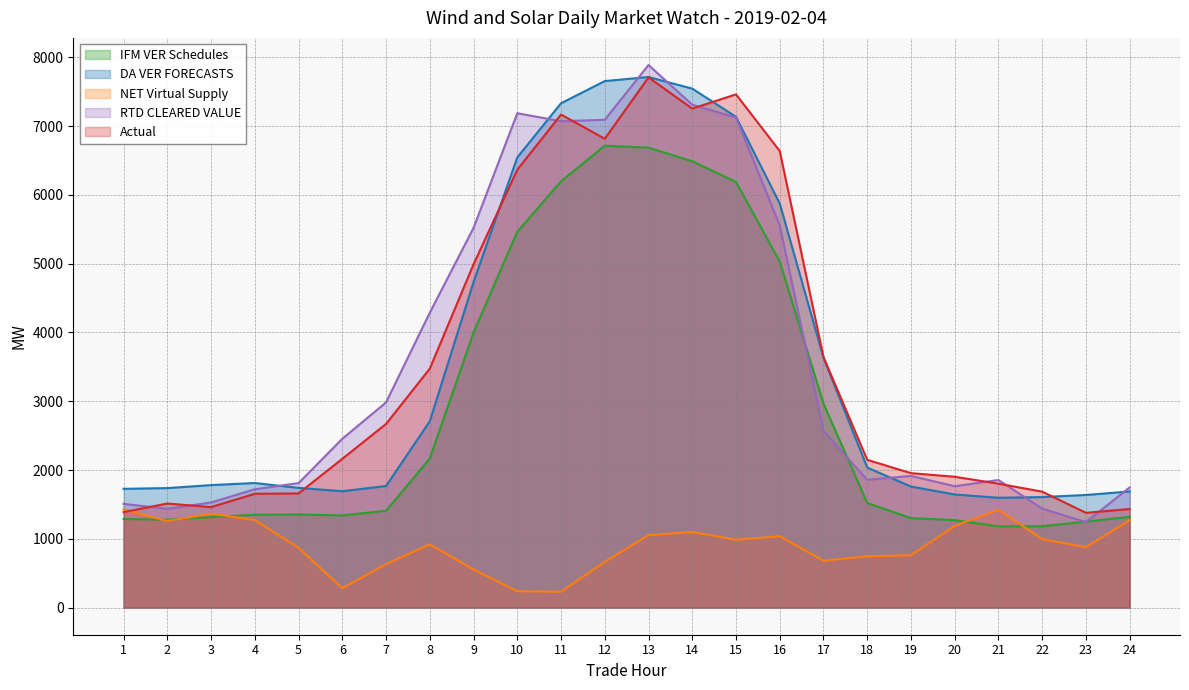

What is the highest value of the RTD CLEARED VALUE series?

7887.5